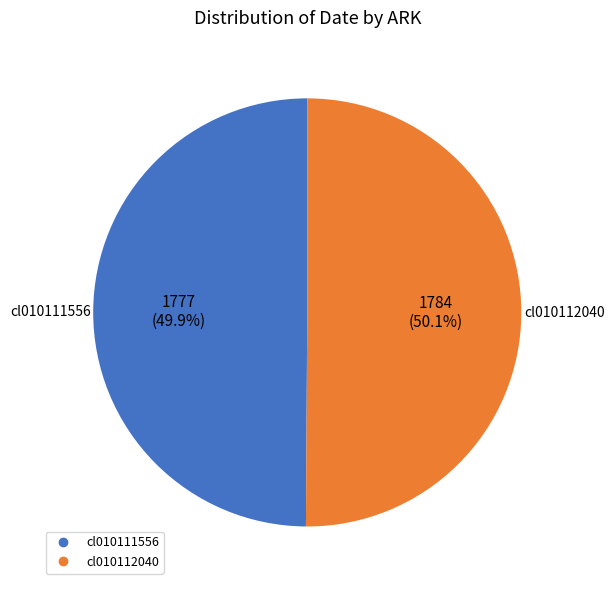

What is the ratio of the value at cl010112040 to the value at cl010111556?

1.0